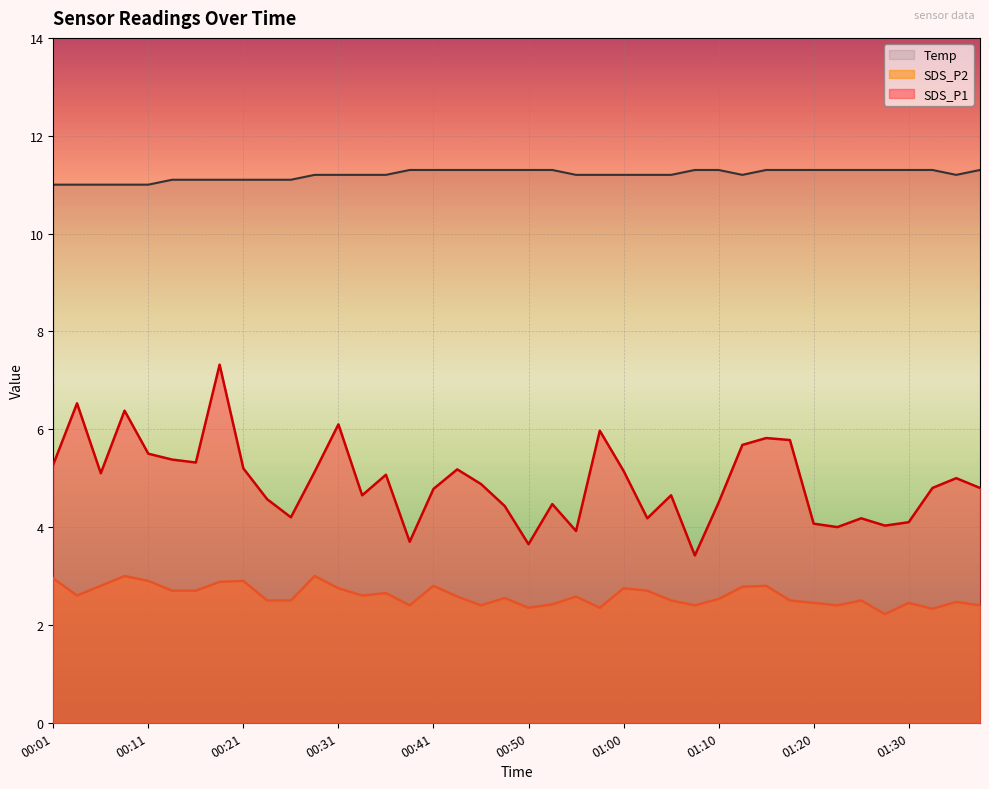

What is the smallest value displayed?

2.2